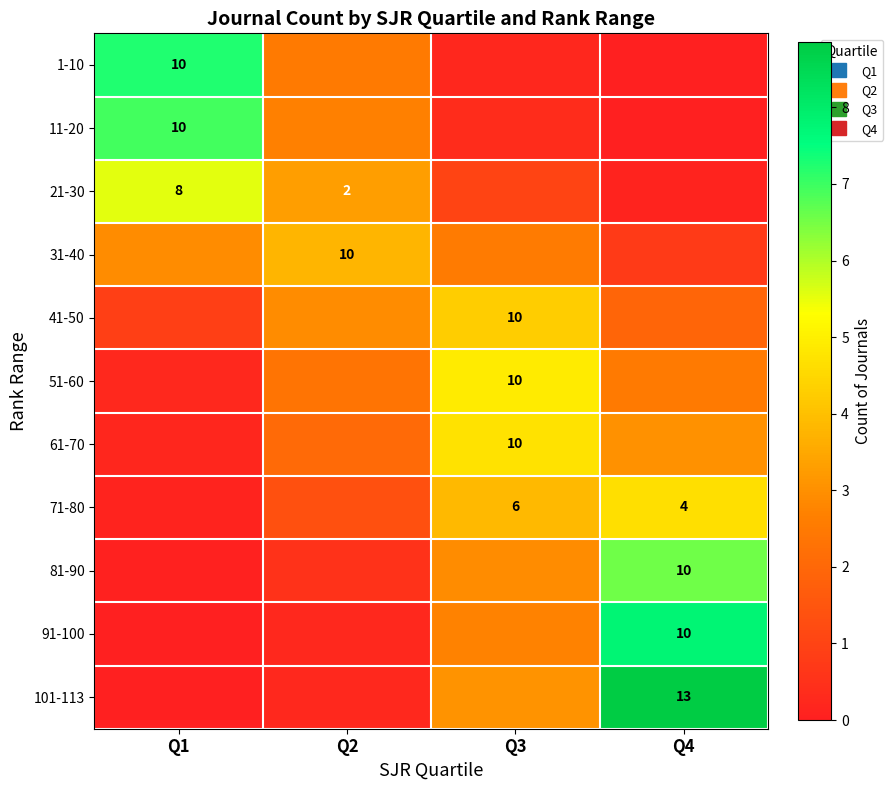

List the series in order of their peak value, lowest first.

31-40, 41-50, 71-80, 61-70, 51-60, 21-30, 81-90, 11-20, 1-10, 91-100, 101-113